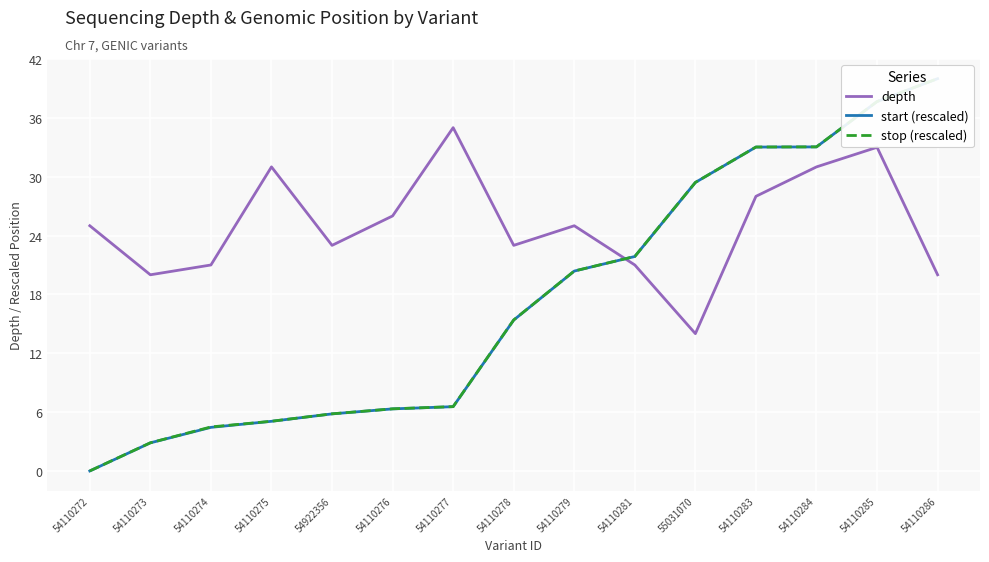

Is it true that stop (rescaled) equals 6.3 at 54110276?

True